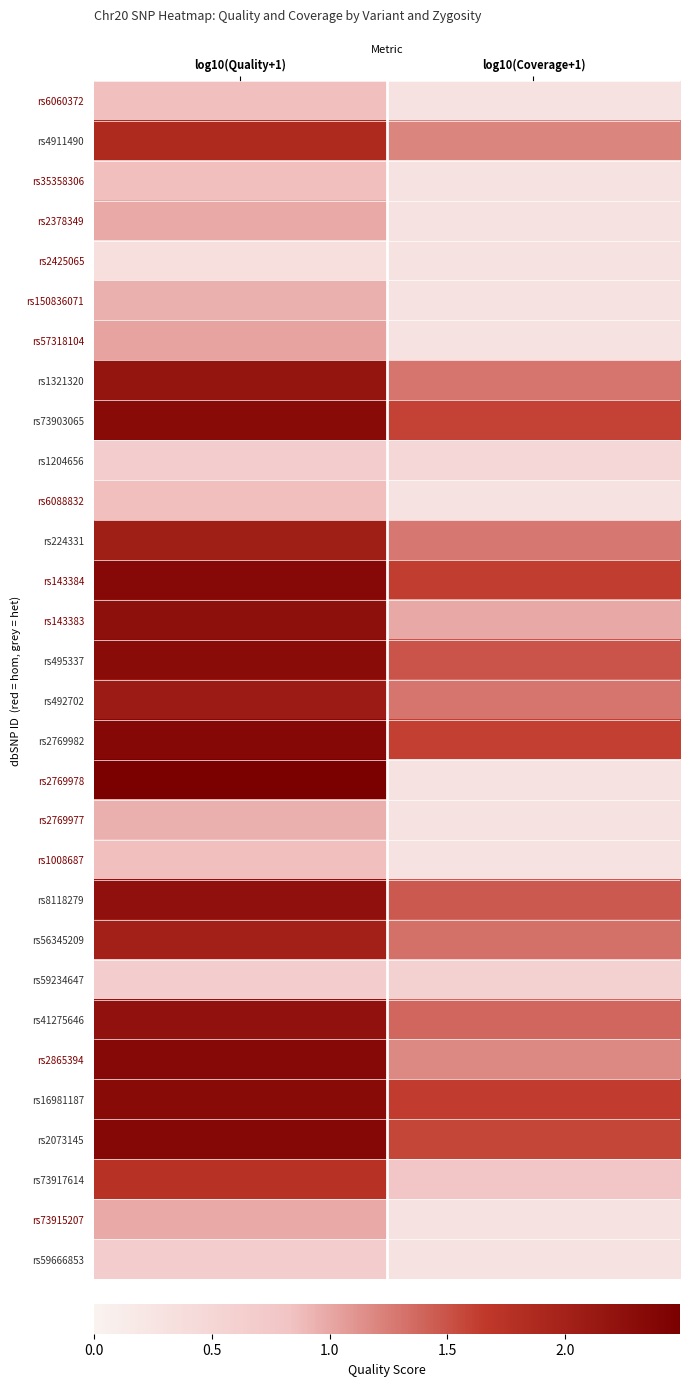

At which category does the chart reach its peak across all series?

log10(Quality+1)